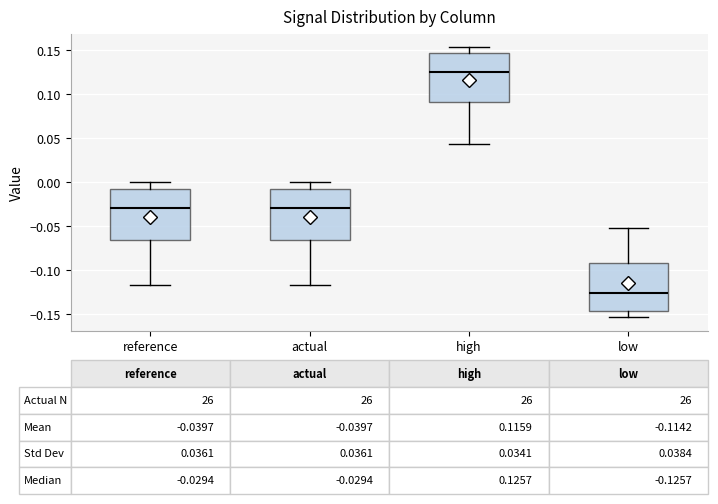

Which box has the highest median line?

high